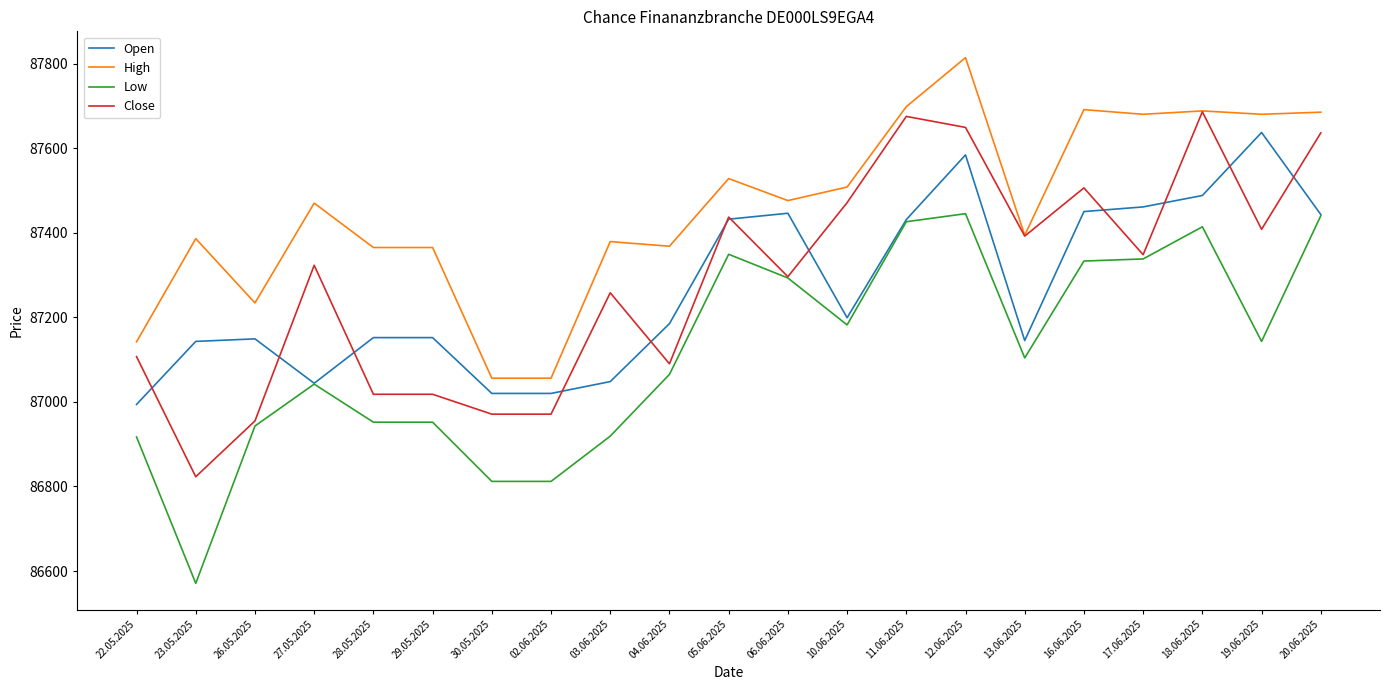

At which category does the chart reach its peak across all series?

12.06.2025